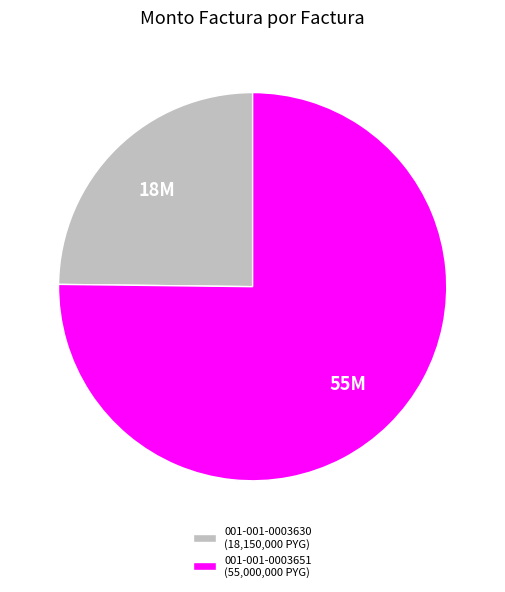

Approximately how many times larger is the value at 001-001-0003630 (18,150,000 PYG) compared to 001-001-0003651 (55,000,000 PYG)?

0.3